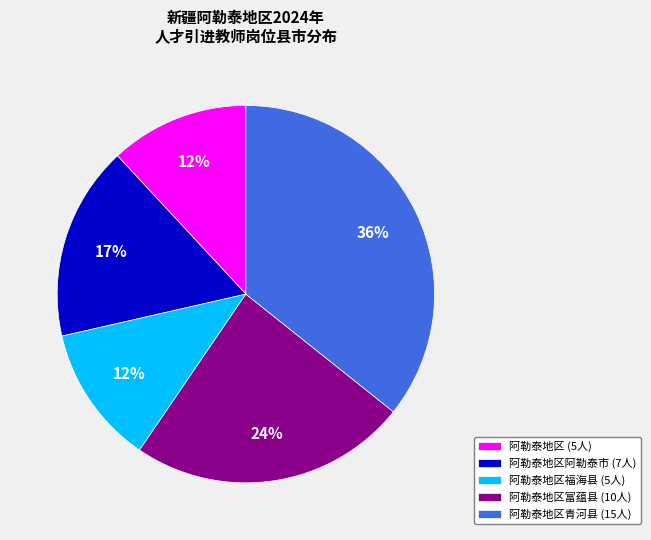

The 阿勒泰地区 (5人) slice represents 4% of the pie. True or false?

False